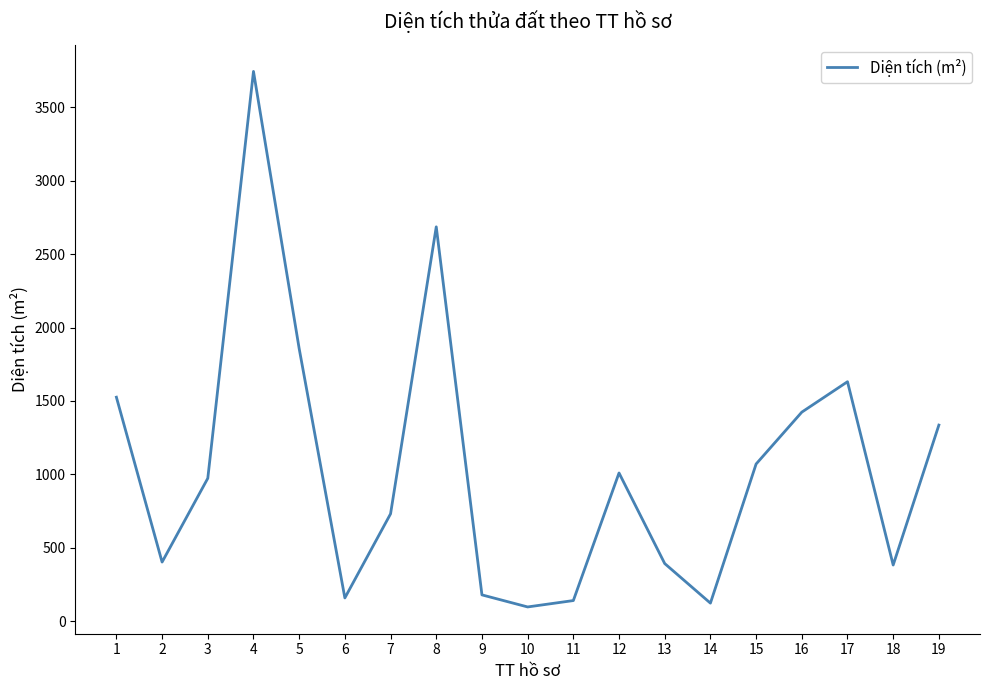

The value at 16 is 1423.5. True or false?

True